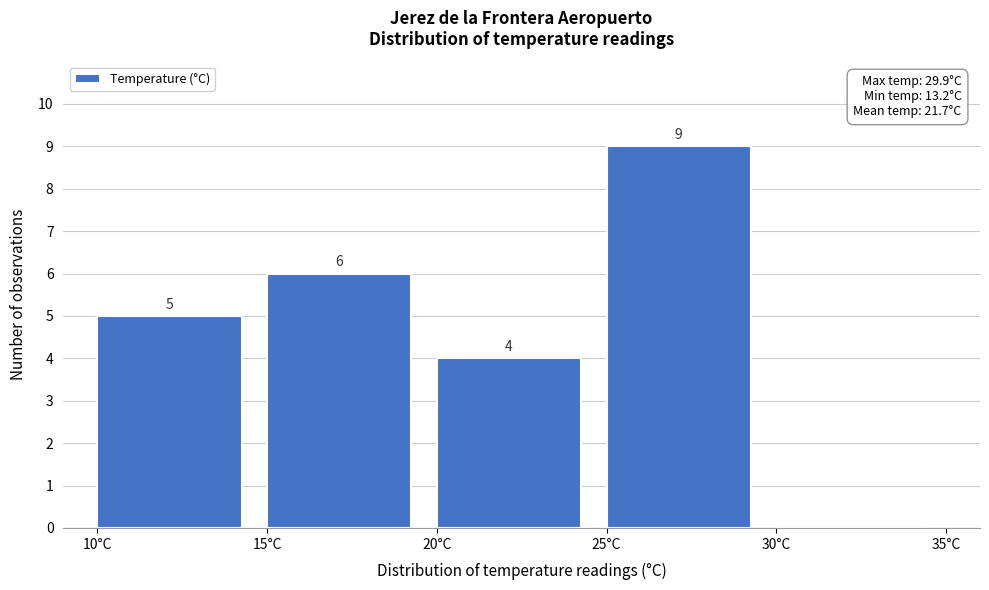

Over which range of the x-axis is the bar tallest?

25 to 30